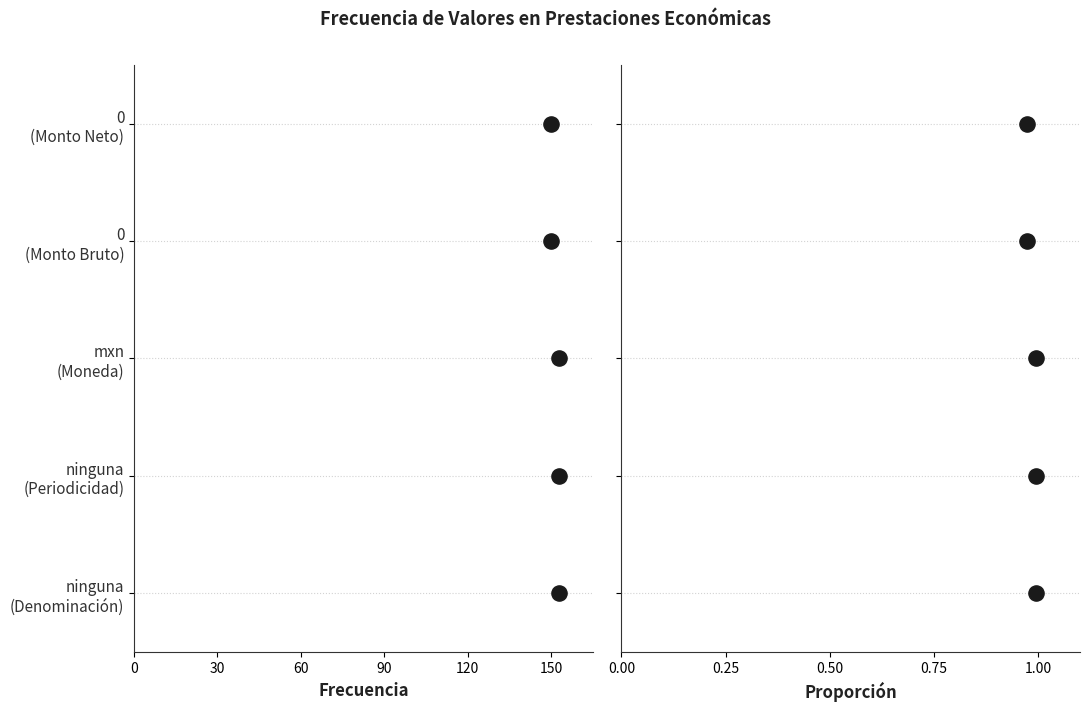

Which series reaches the minimum Y coordinate?

Frecuencia